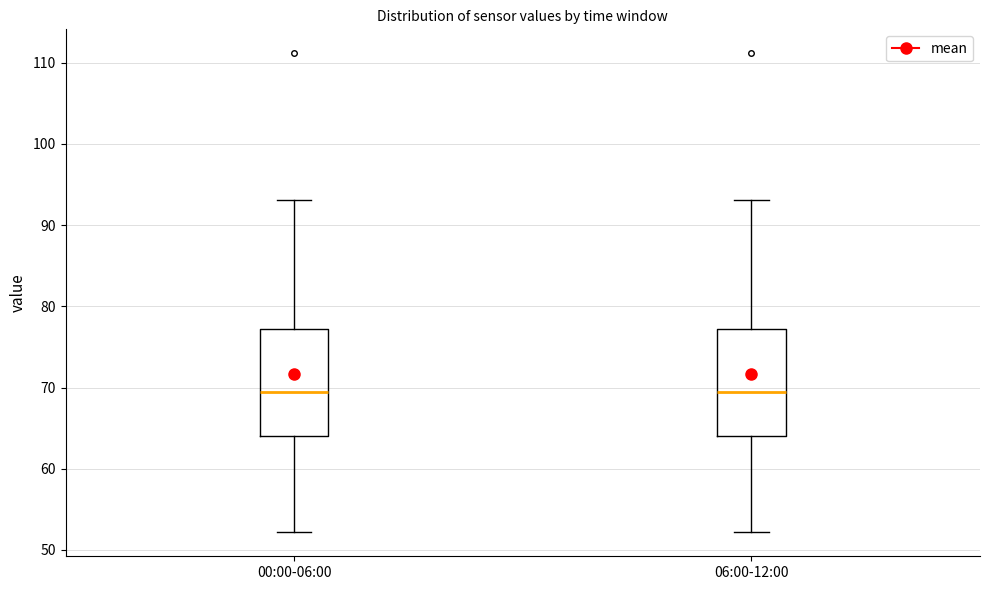

Reading left to right, transcribe this box plot: for each box, give where its median line is, the range the box spans, and where its two whiskers end, as read against the y-axis. The values are not printed on the chart, so give them approximately, as read against the axis.

00:00-06:00: median 69, box 64 to 77, whiskers 52 to 93
06:00-12:00: median 69, box 64 to 77, whiskers 52 to 93